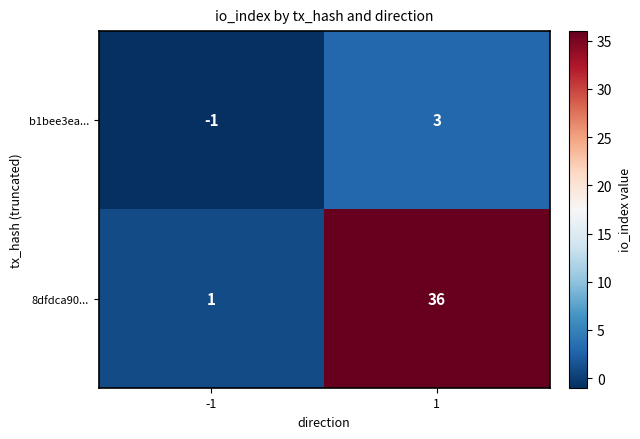

Is it true that 8dfdca90... equals 2 at -1?

False